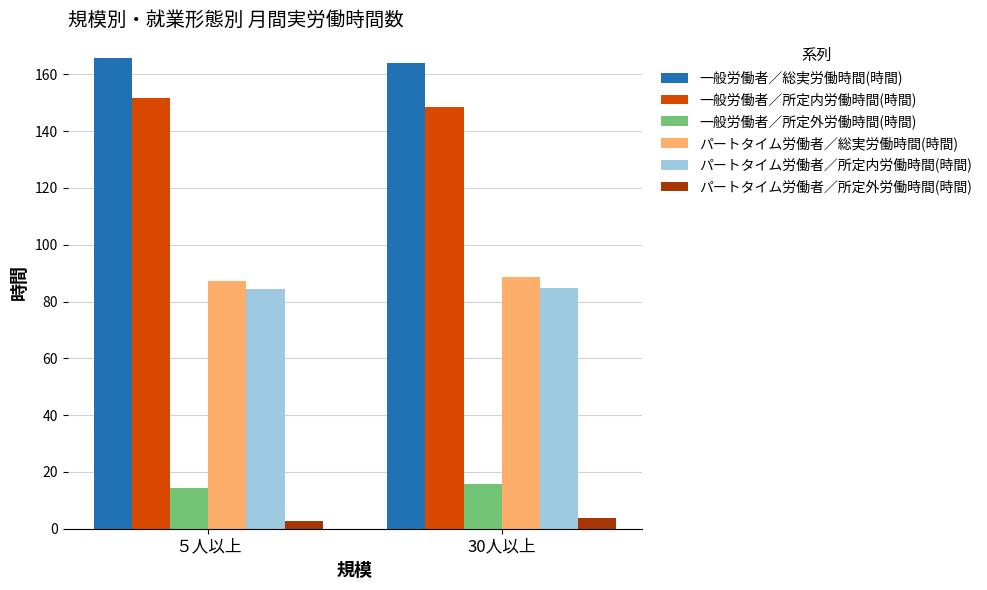

What is the sum of all パートタイム労働者／所定外労働時間(時間) values?

6.6